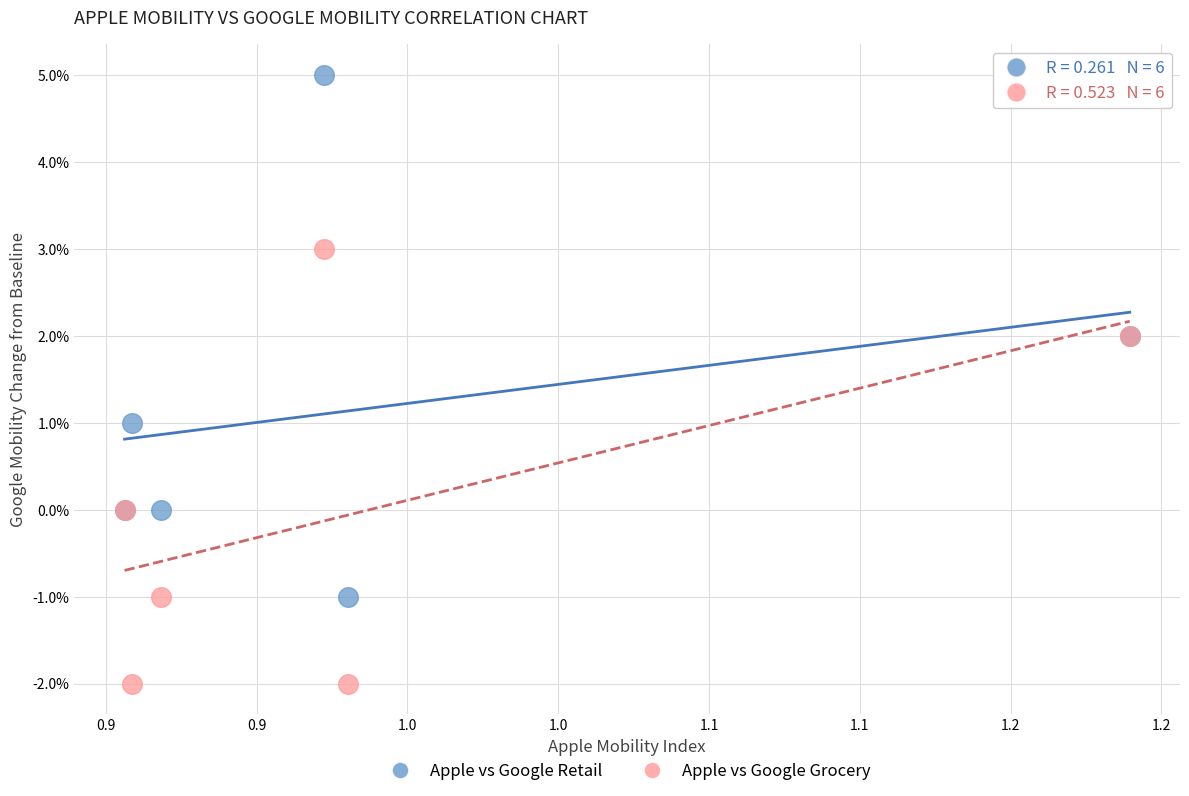

Which series reaches the minimum Y coordinate?

Apple vs Google Grocery